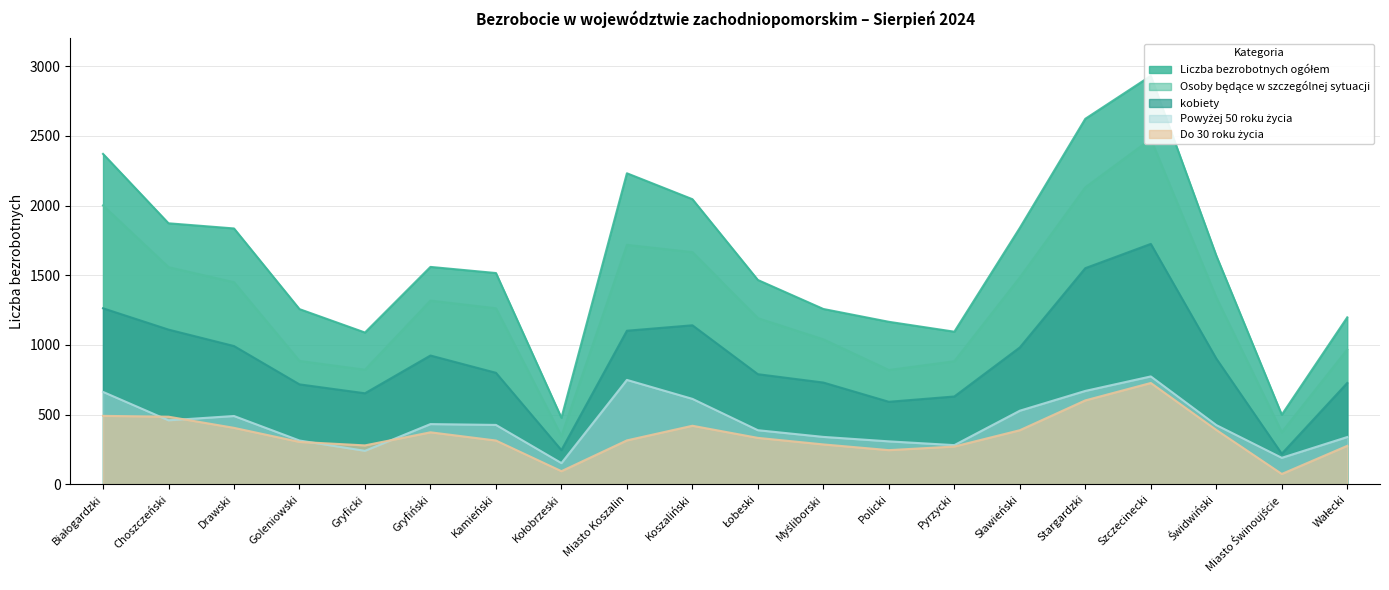

How many interior local valleys does the Liczba bezrobotnych ogółem series have?

4